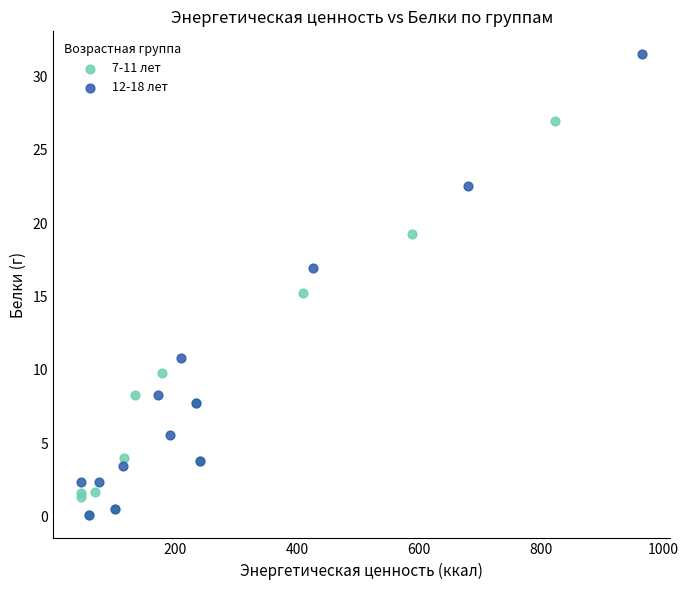

Which series has the widest spread of Y values?

12-18 лет